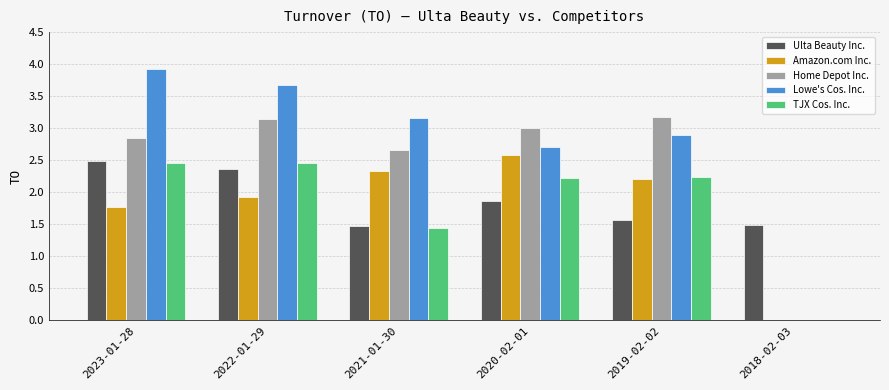

At which label does TJX Cos. Inc. first exceed 2?

2023-01-28